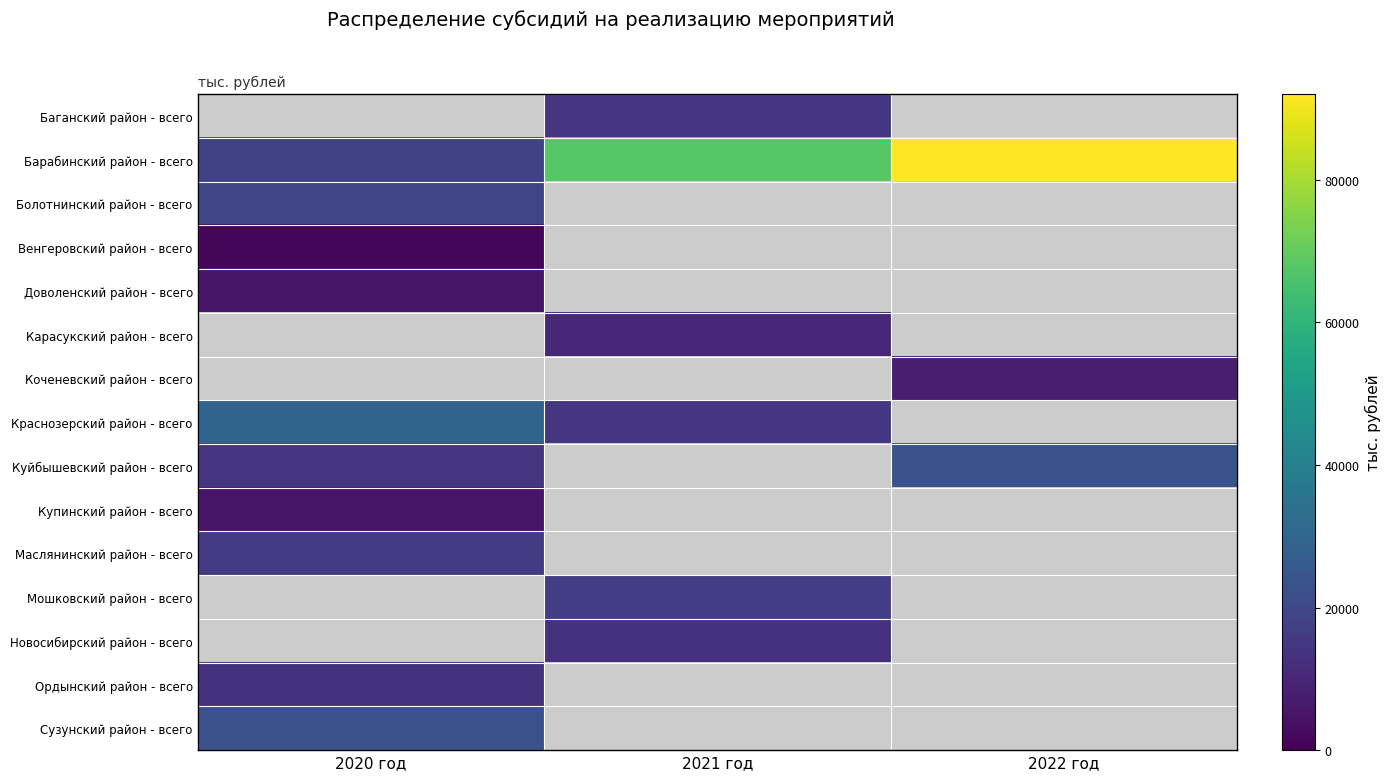

List the labels in order of Сузунский район - всего value, largest first.

2020 год, 2021 год, 2022 год